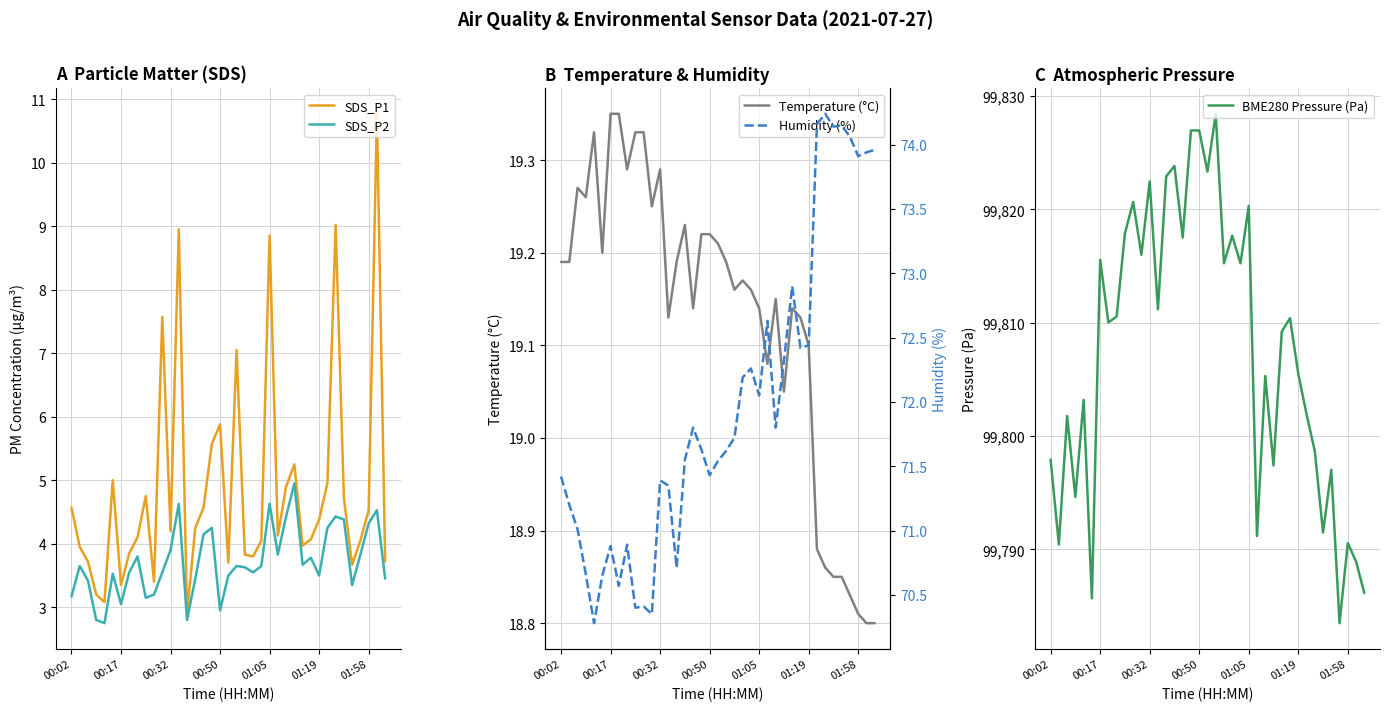

True or false: Humidity (%) and BME280 Pressure (Pa) intersect in this chart.

False